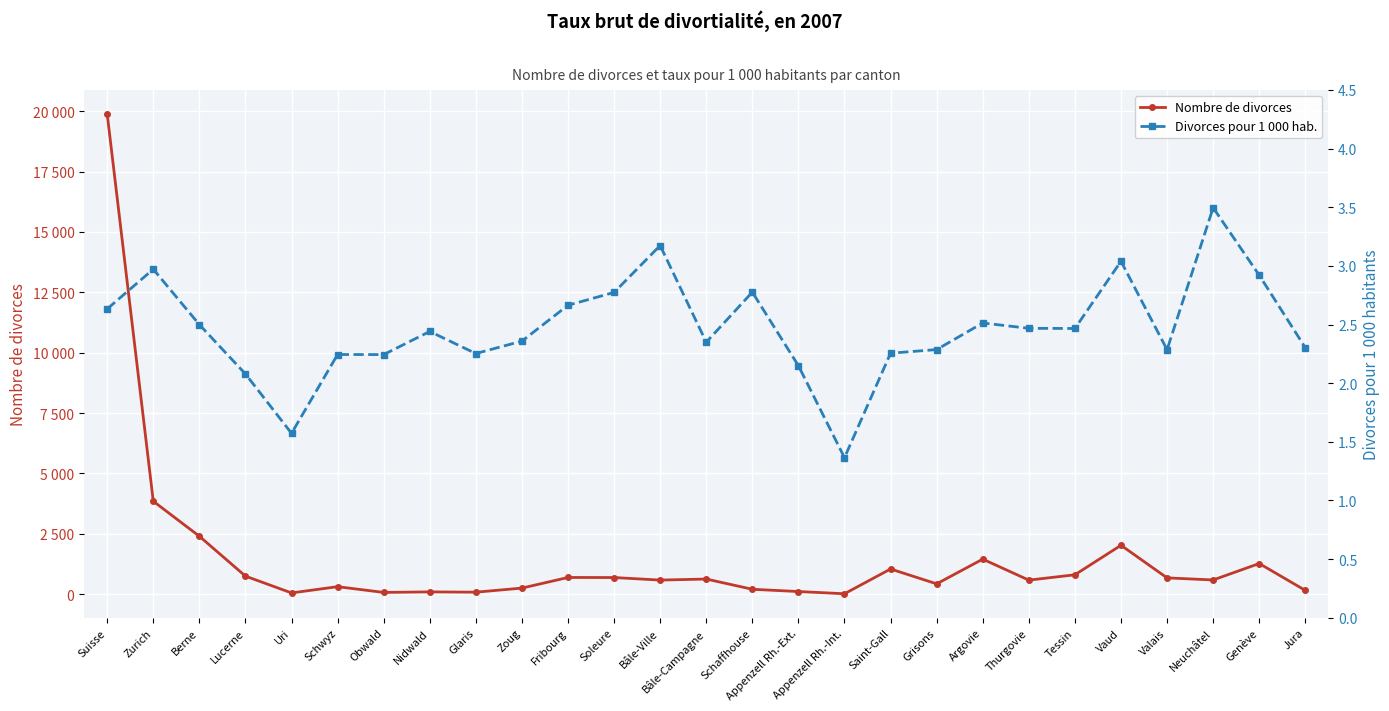

At how many categories does at least one series exceed 8183?

1